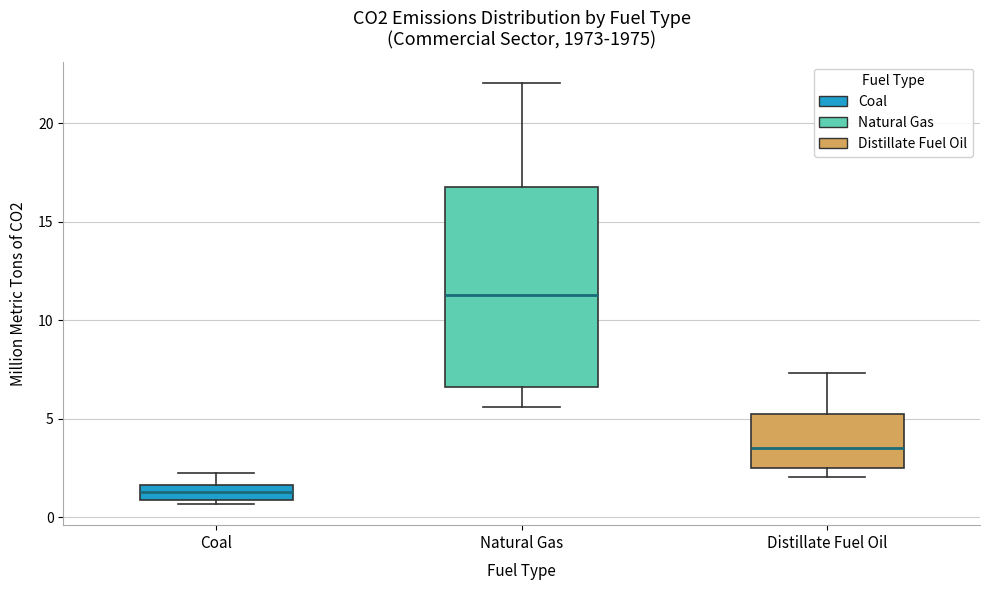

Comparing the boxes themselves (not the whiskers), which one is the tallest?

Natural Gas